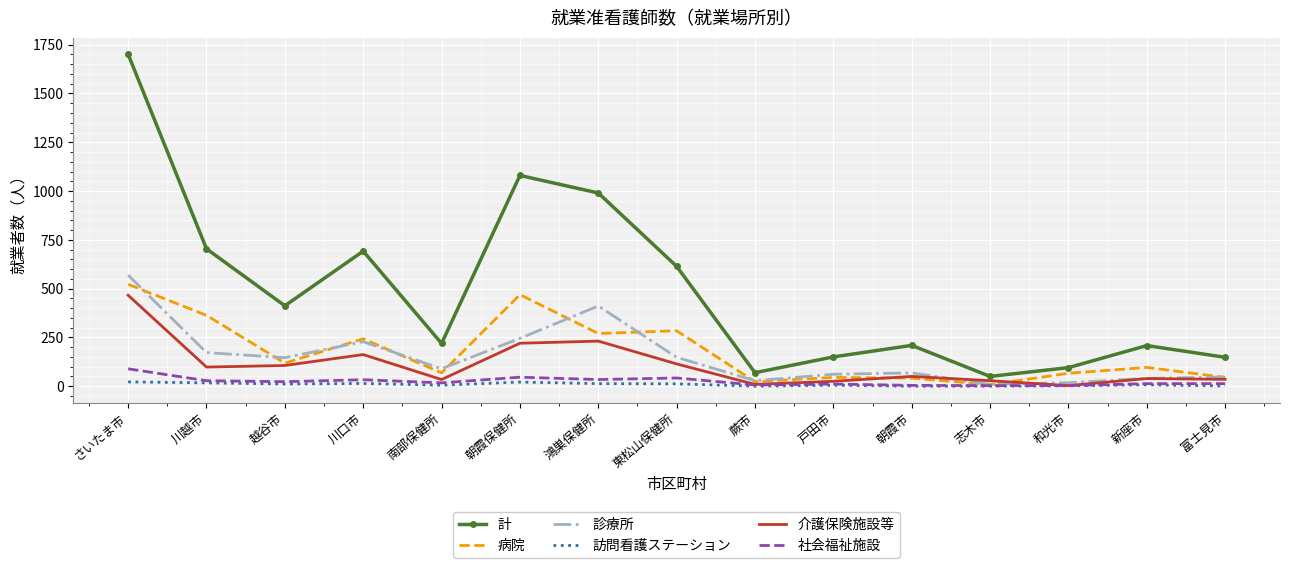

Is the value of 訪問看護ステーション at 南部保健所 greater than the value of 介護保険施設等 at さいたま市?

No